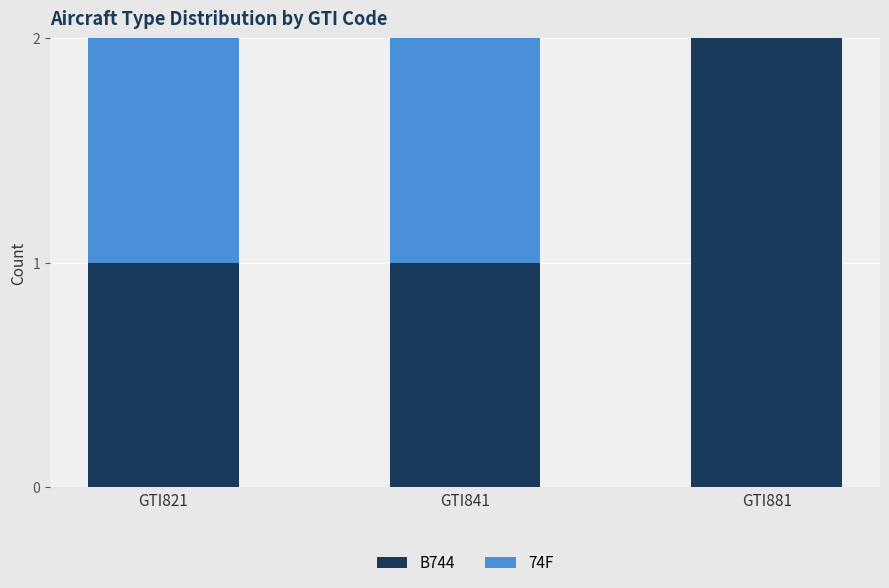

At which label does B744 reach its peak?

GTI881